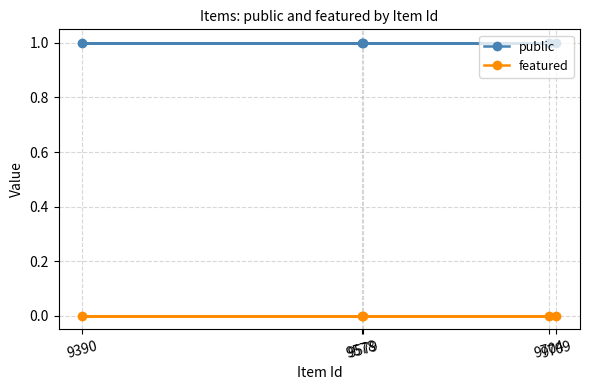

Between 9390 and 9579, which series saw the biggest shift?

public